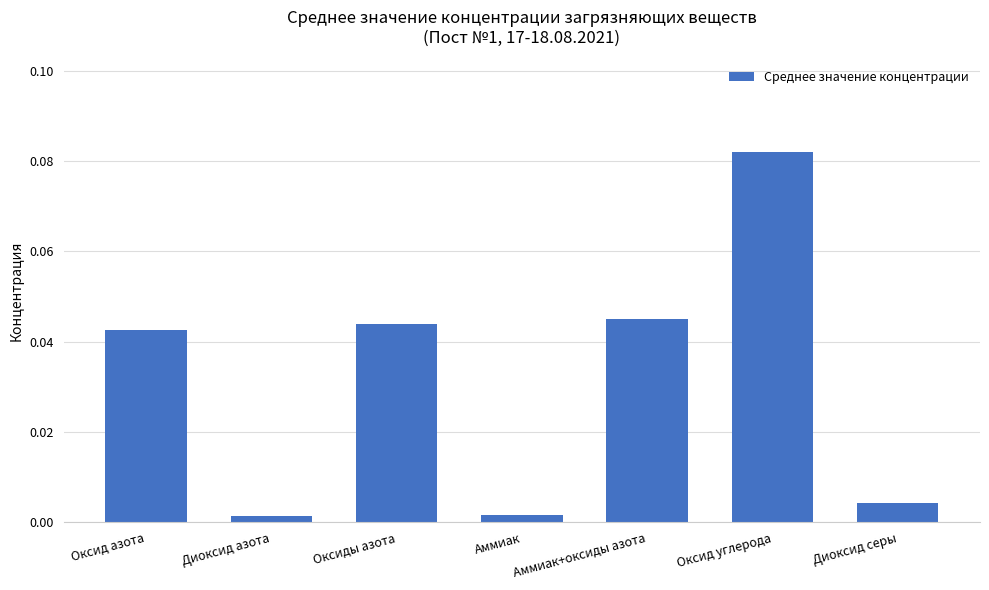

What is the label of the 1st bar from the left?

Оксид азота